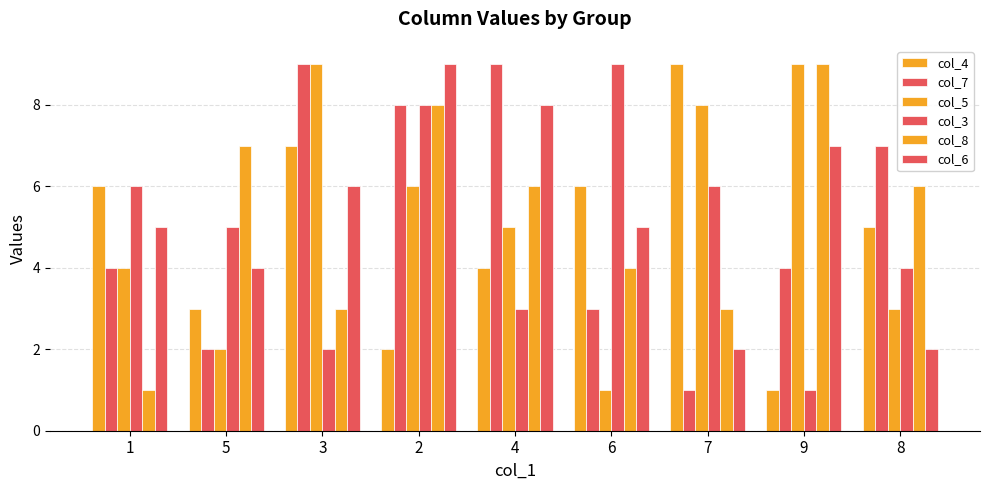

How many bars are there in each group?

6